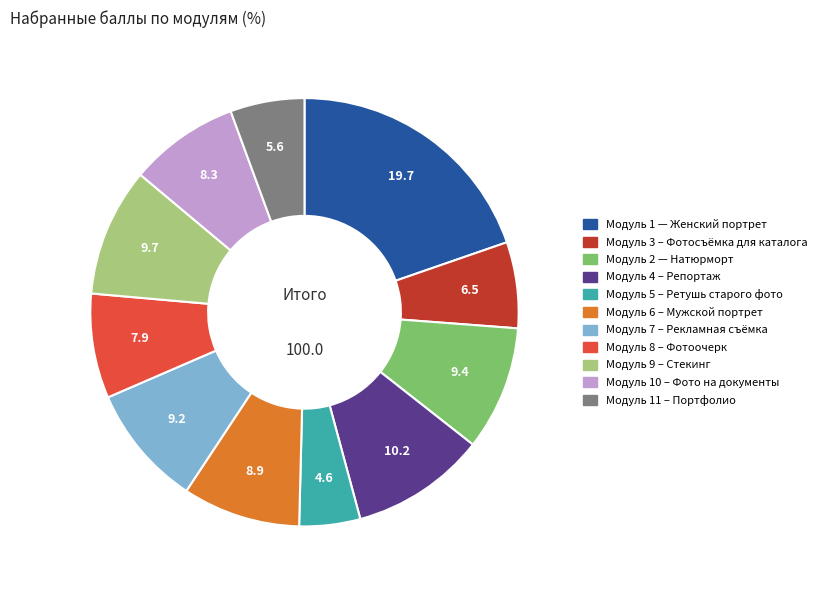

Combined, do Модуль 4 – Репортаж and Модуль 7 – Рекламная съёмка account for over 50%?

No